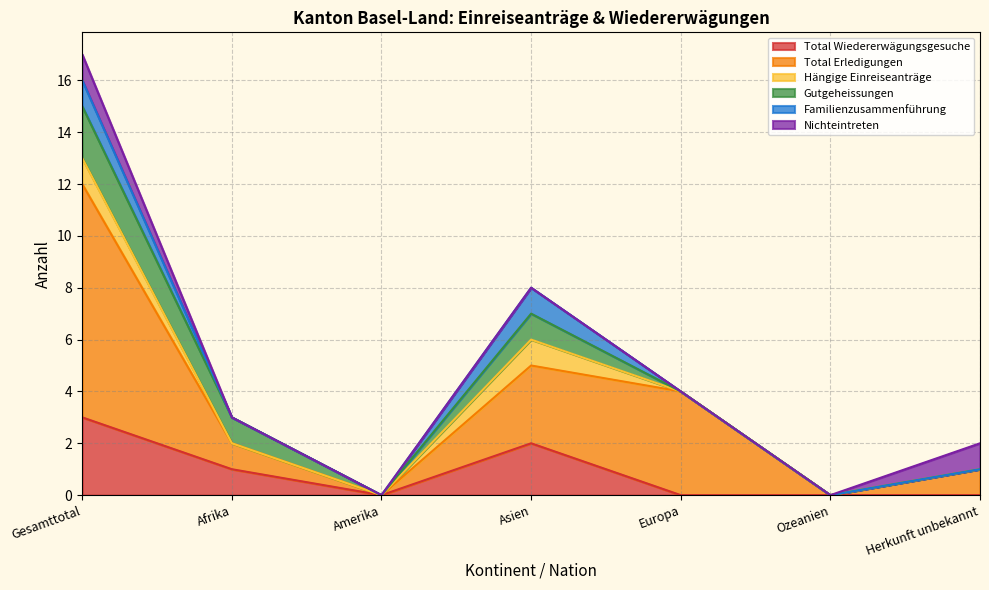

At which label does Nichteintreten reach its peak?

Gesamttotal